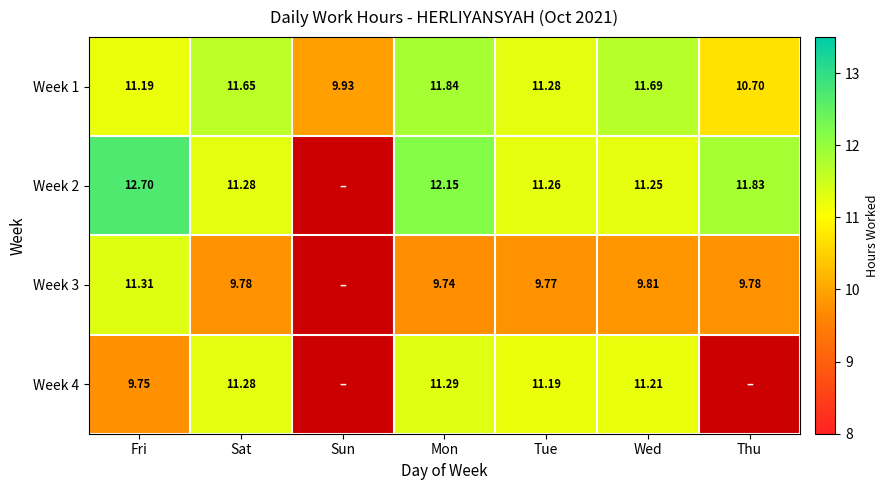

At which label does Week 1 reach its minimum?

Sun